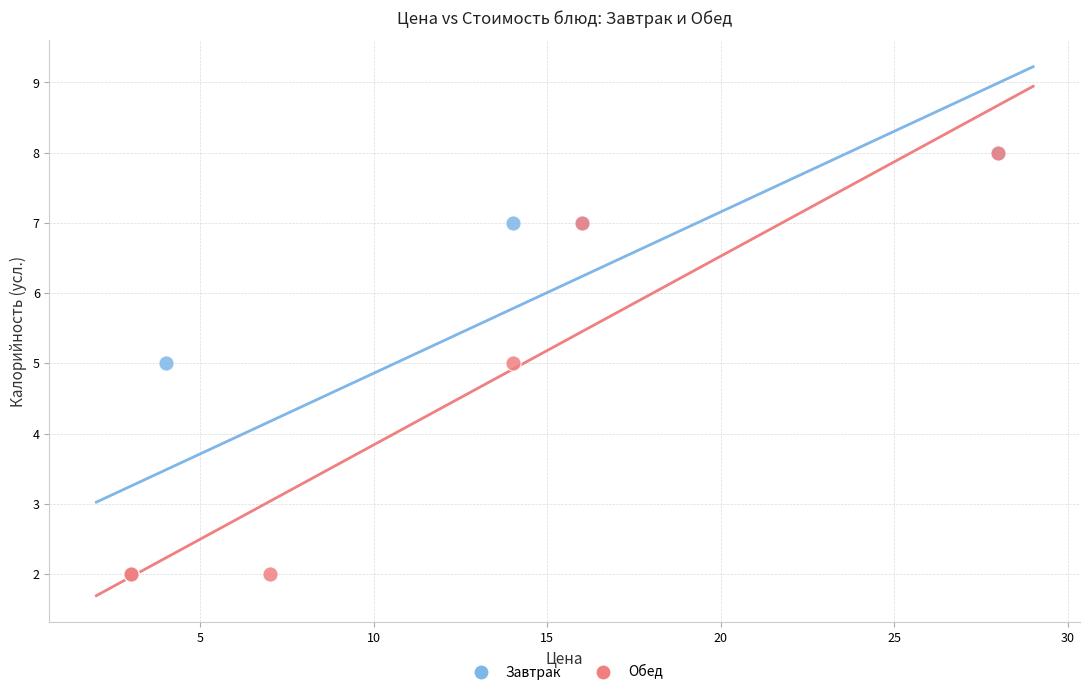

What are all the series names shown in the legend?

Завтрак, Обед